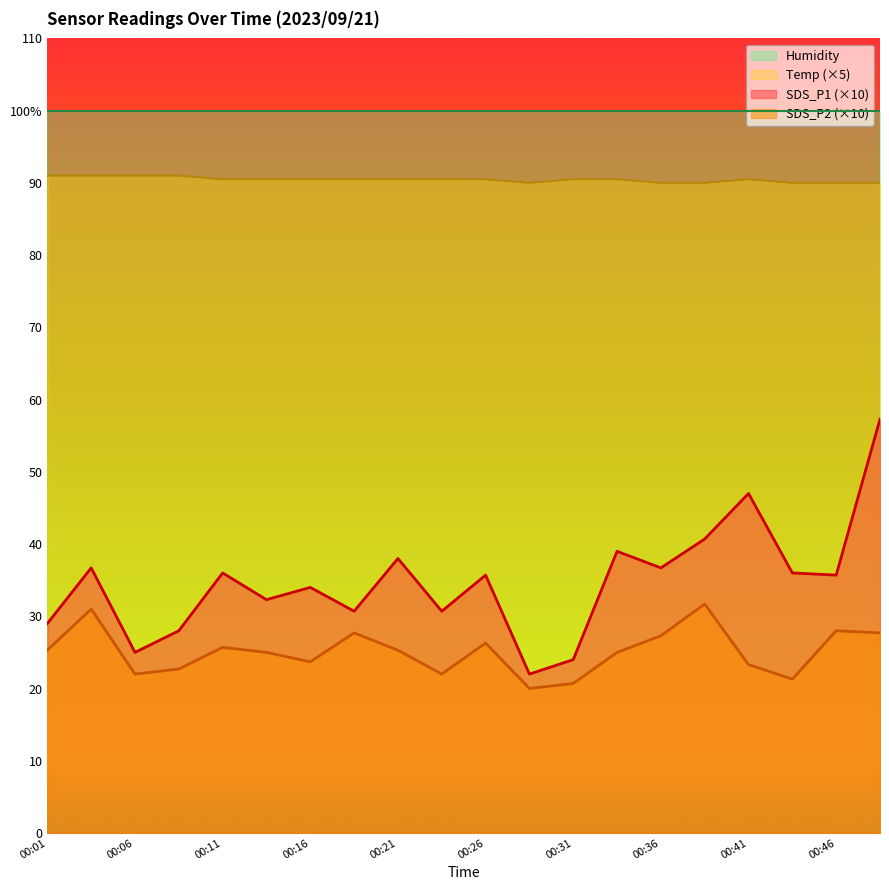

Is it true that SDS_P1 equals 40.7 at 00:38?

True